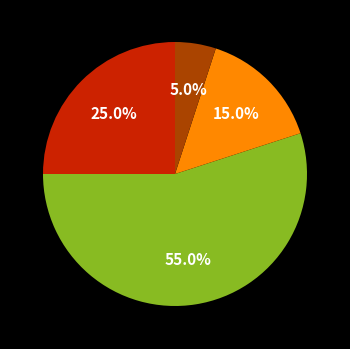

Does any single category account for the majority?

Yes